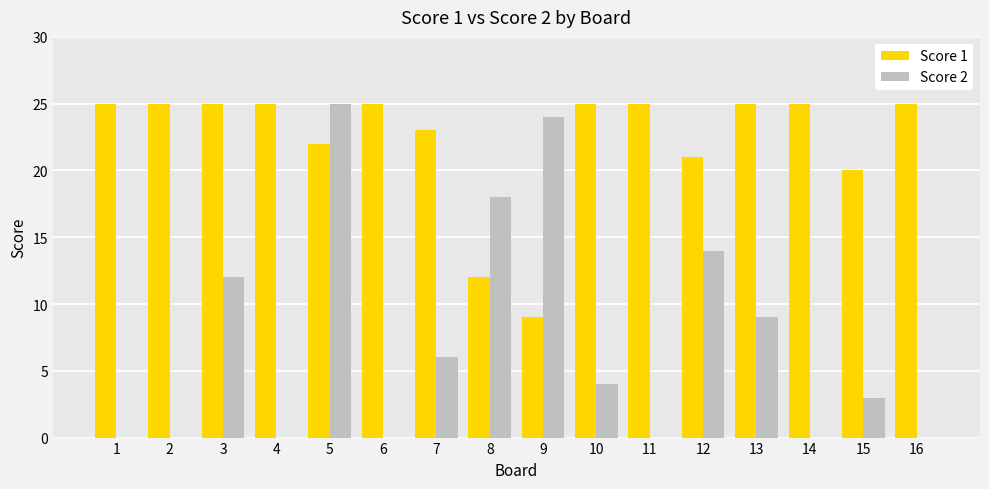

What is the sum of the Score 2 values at 8 and 14?

18